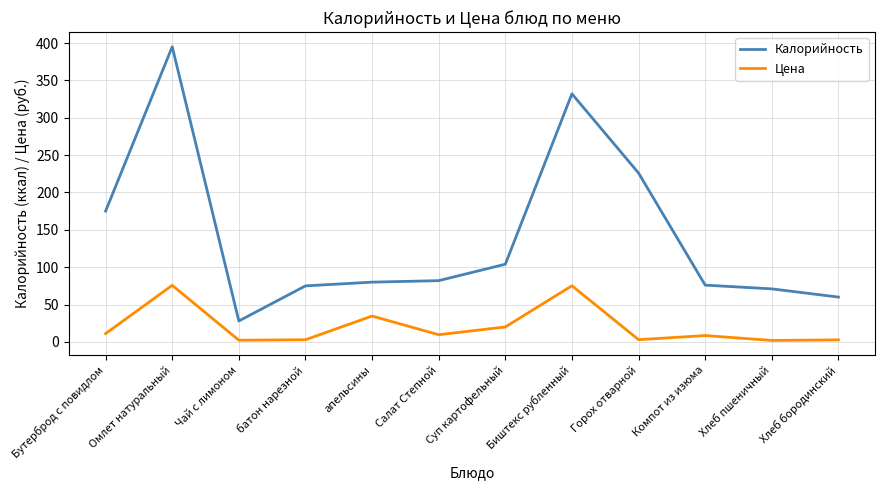

Where does the Цена series first go above 9?

Бутерброд с повидлом